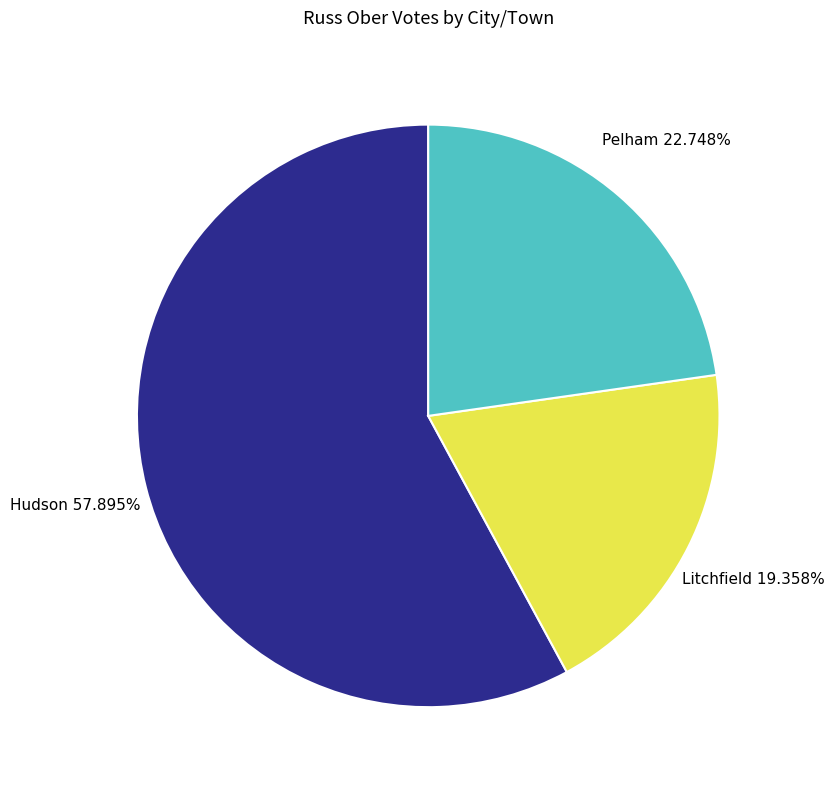

Approximately how many times larger is the value at Pelham compared to Hudson?

0.4